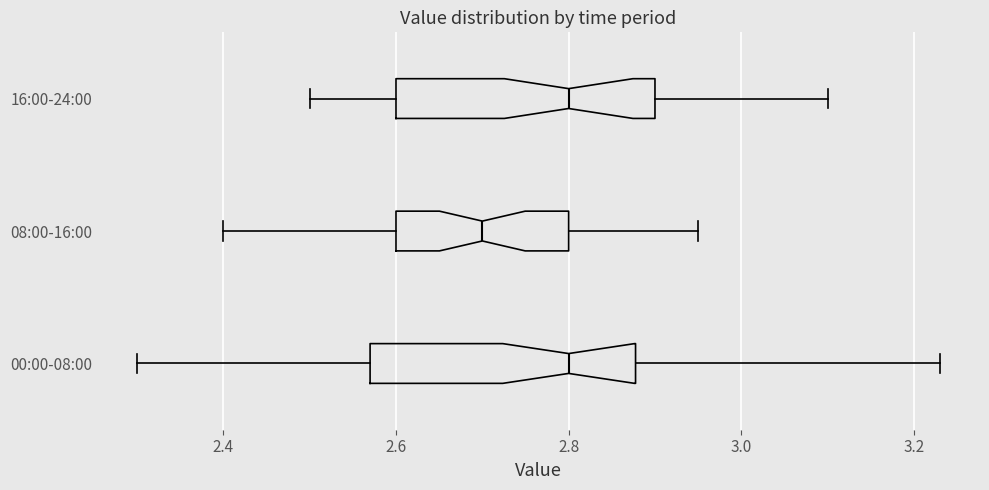

Where is the right edge of the box for 08:00-16:00 on the x-axis? The values are not printed on the chart, so give them approximately, as read against the axis.

2.80